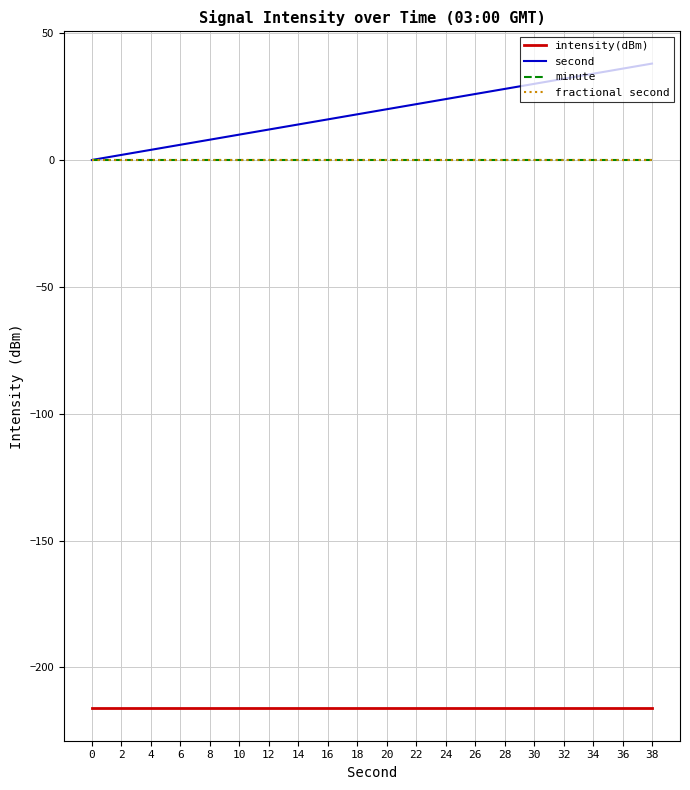

List the series in order of their peak value, lowest first.

intensity(dBm), minute, fractional second, second